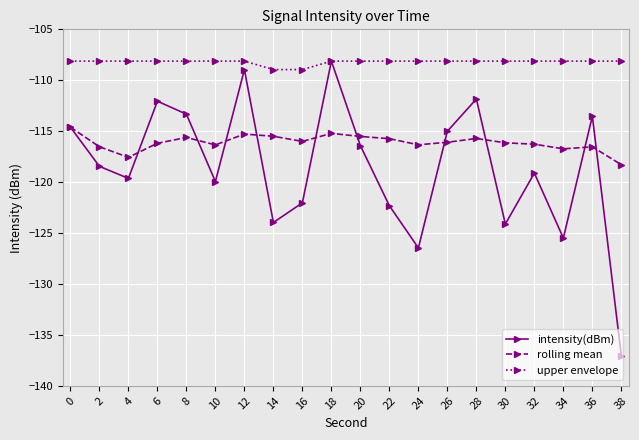

What is the sum of the upper envelope values at 34 and 38?

-216.2